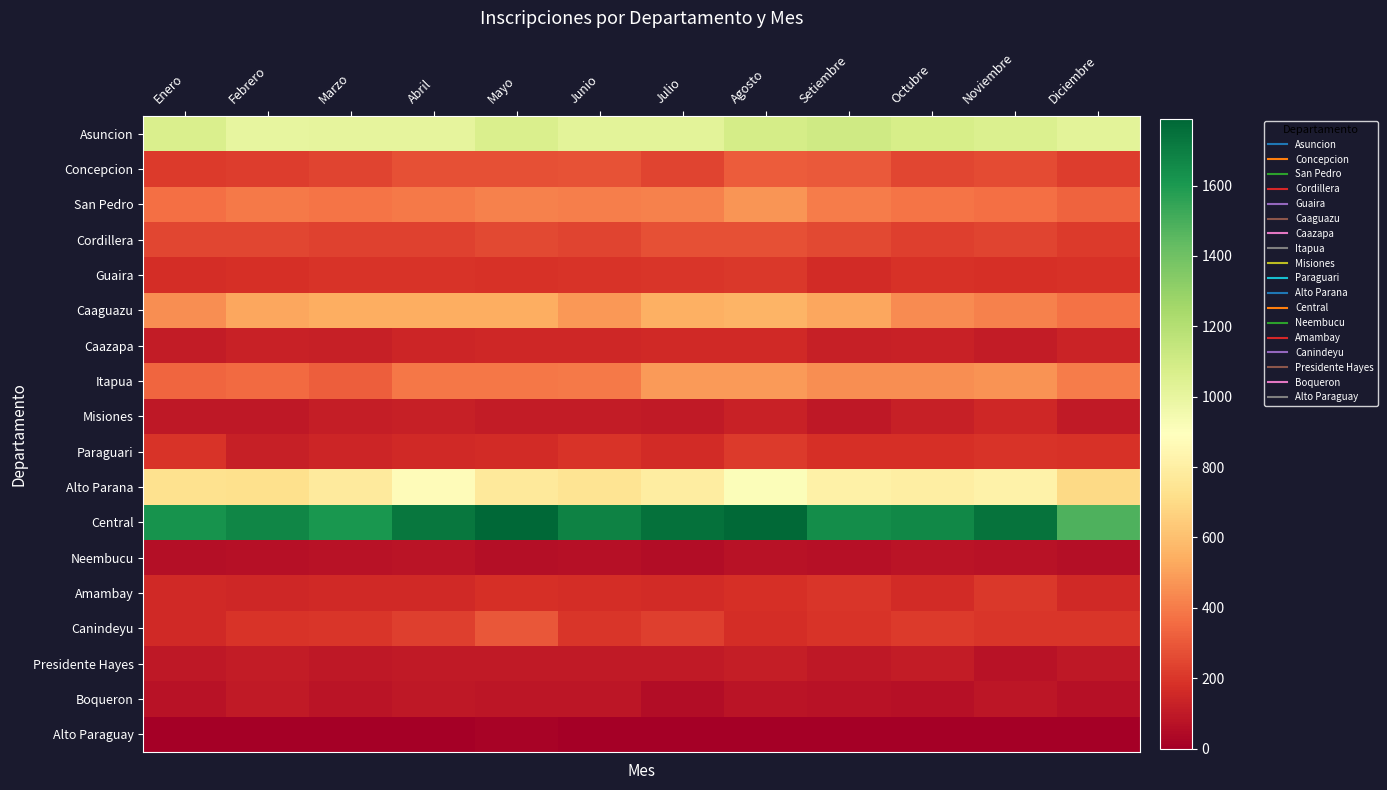

Count the number of categories in the chart.

12